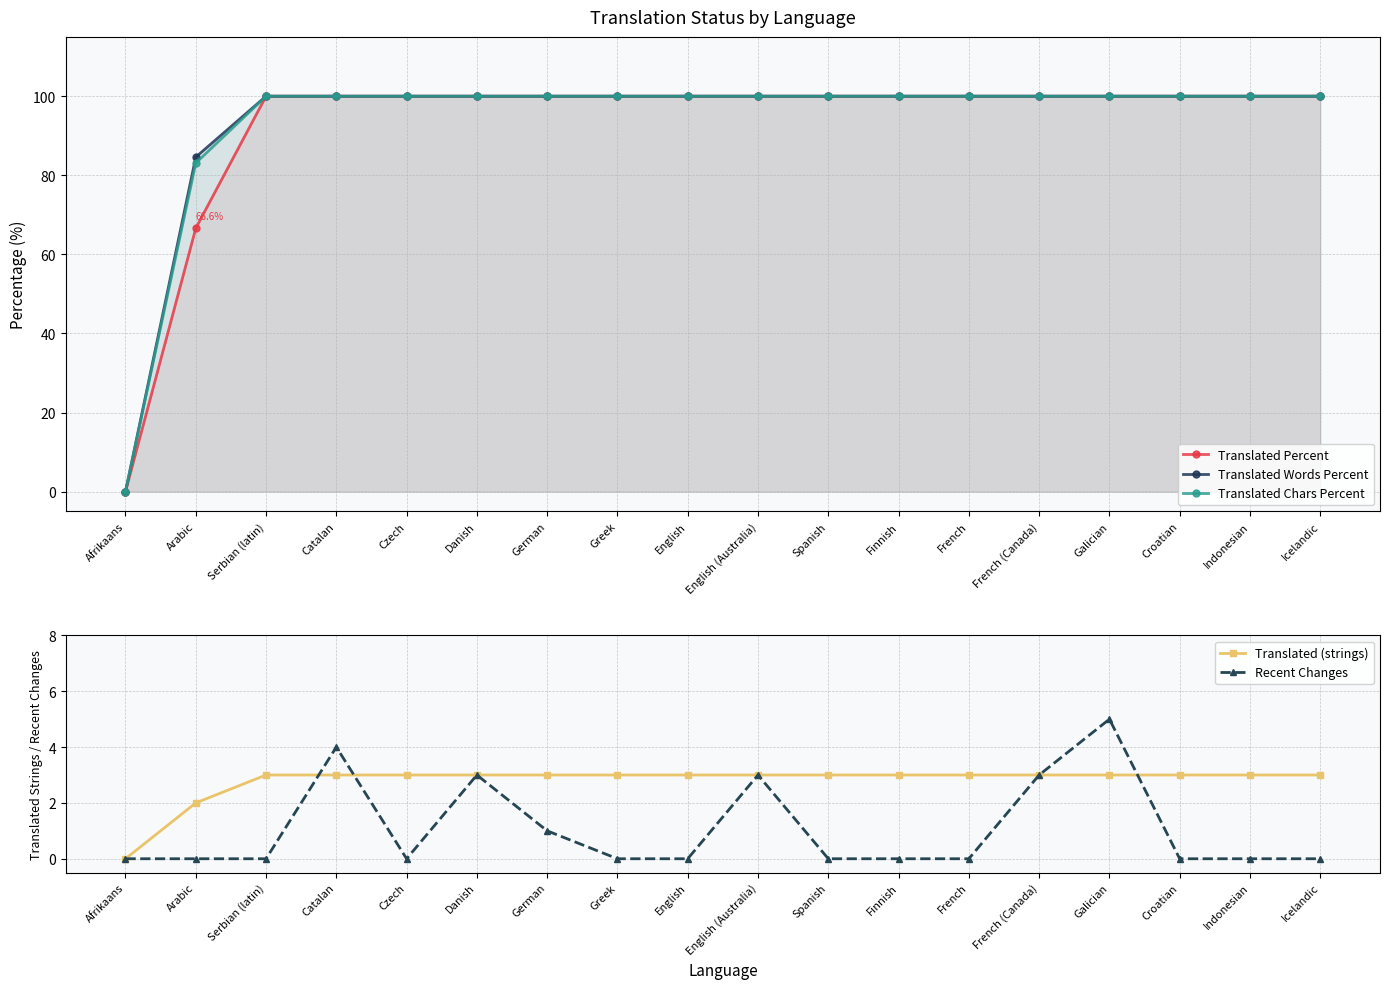

How many data points does each series have?

18